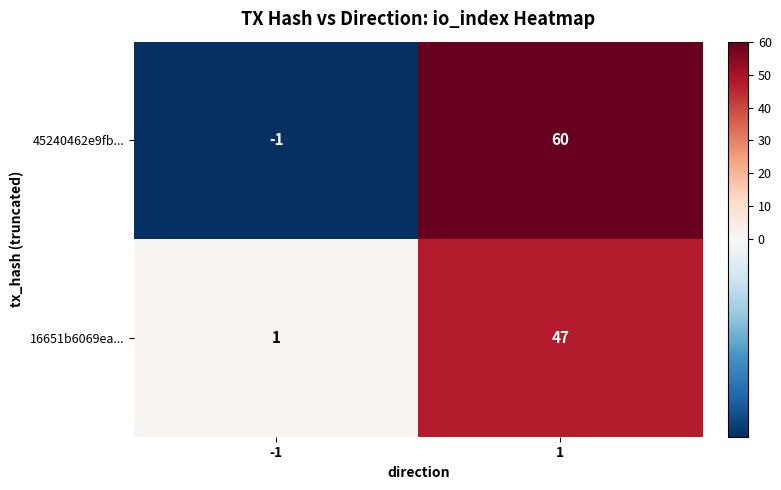

Reading left to right, transcribe all the data shown in this chart.

45240462e9fb...: -1	60
16651b6069ea...: 1	47